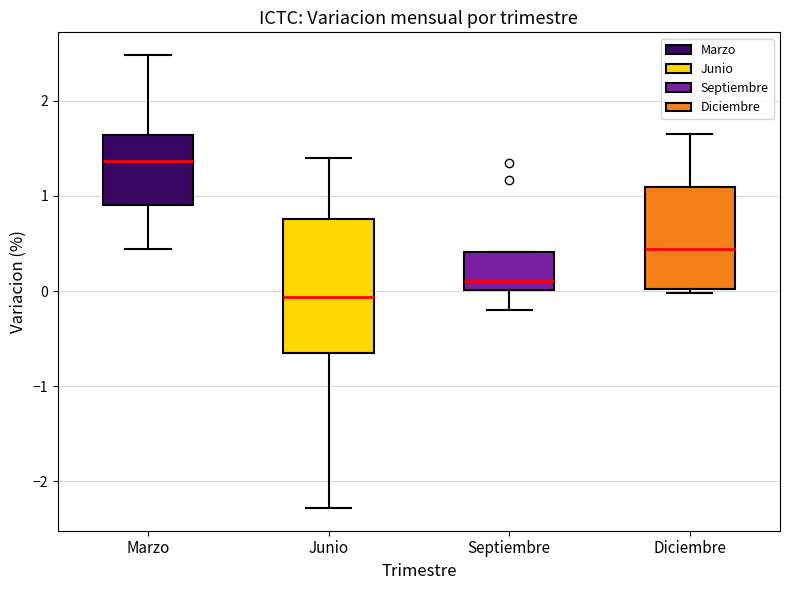

Reading left to right, read every box against the y-axis: the position of its median line, the range the box covers, and the ends of its whiskers. The values are not printed on the chart, so give them approximately, as read against the axis.

Marzo: median 1.4, box 0.9 to 1.6, whiskers 0.4 to 2.5
Junio: median -0.1, box -0.6 to 0.8, whiskers -2.3 to 1.4
Septiembre: median 0.1, box 0.0 to 0.4, whiskers -0.2 to 0.4
Diciembre: median 0.4, box 0.0 to 1.1, whiskers 0.0 (just below the box's lower edge) to 1.7